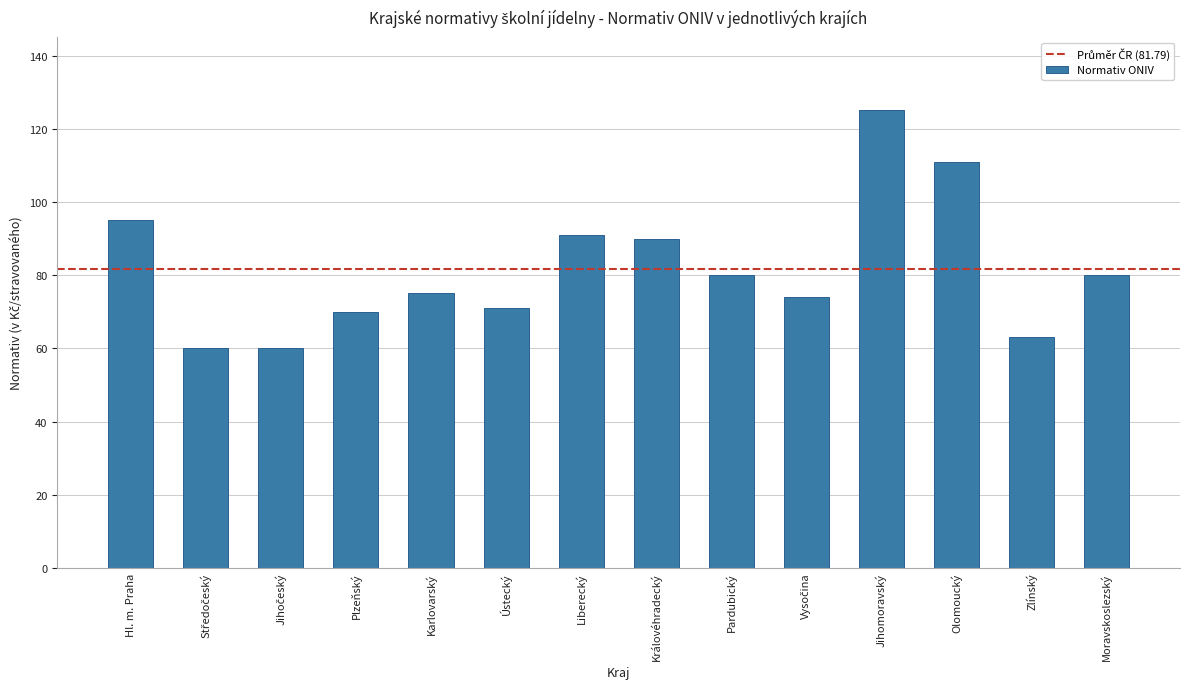

Which category has the highest value across all series?

Jihomoravský